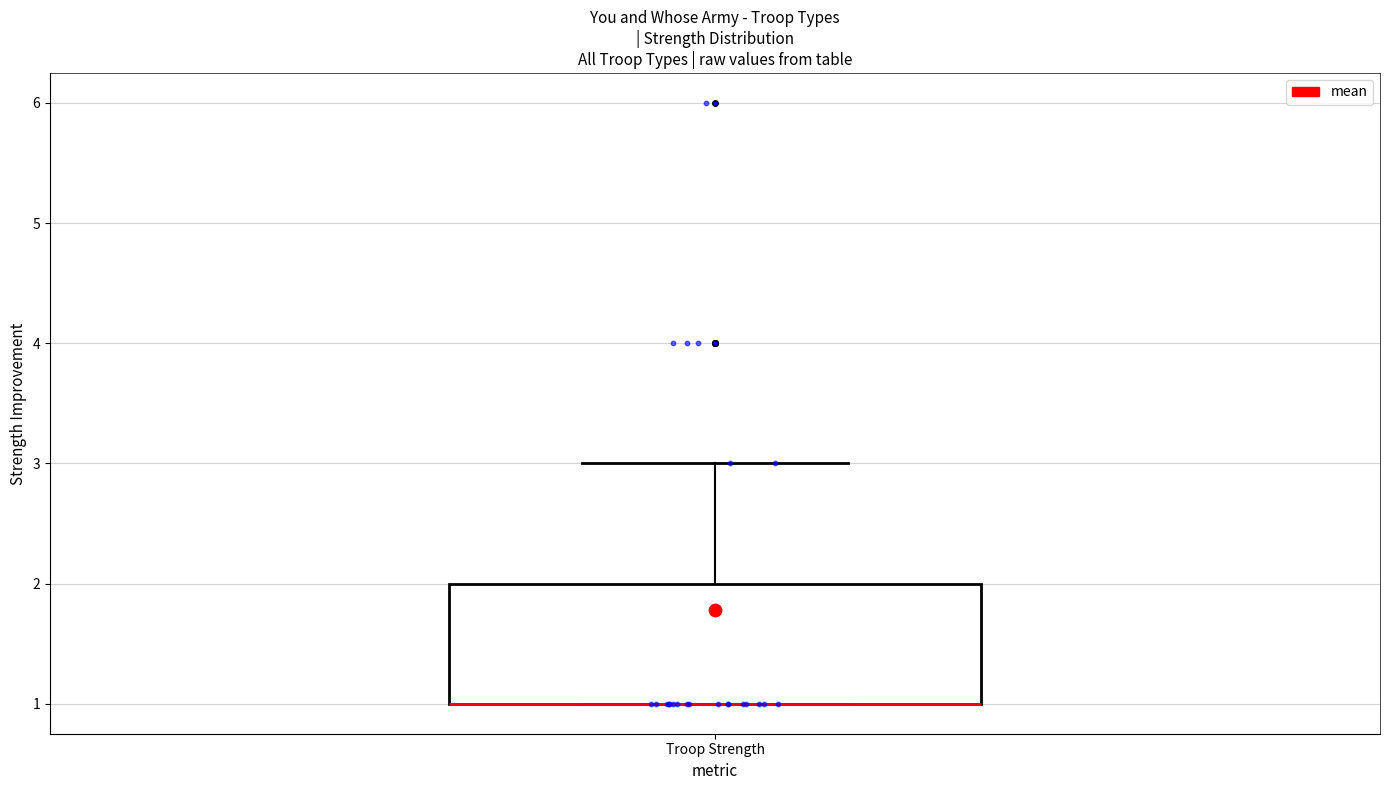

Transcribe this box plot: give where the median line is, the range the box spans, and where the two whiskers end, as read against the y-axis. The values are not printed on the chart, so give them approximately, as read against the axis.

median 1 (drawn on the box's lower edge), box 1 to 2, whiskers 1 to 3